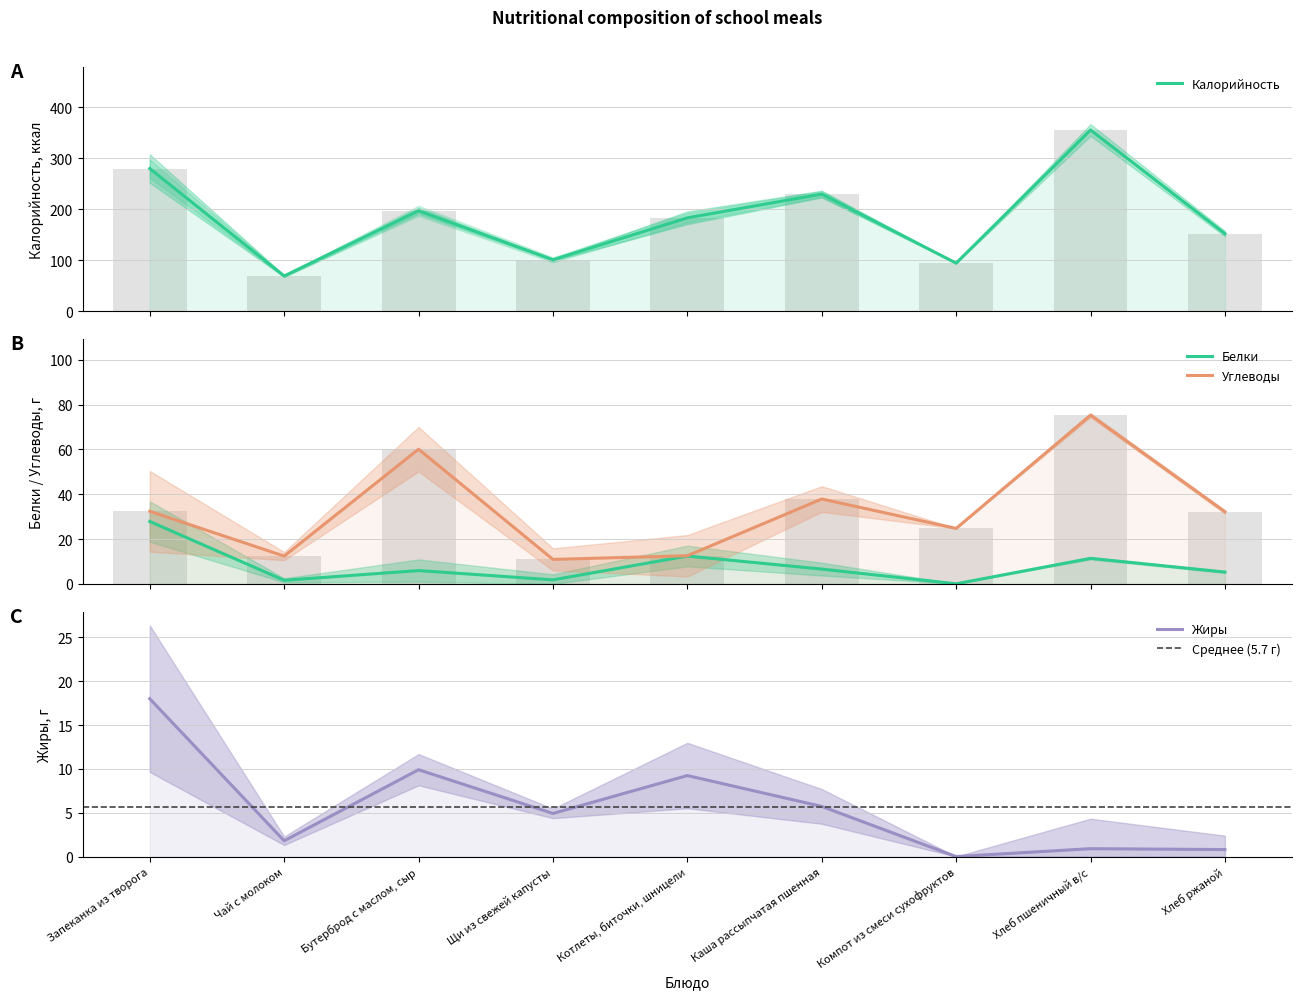

Reading left to right, transcribe all the data shown in this chart.

Калорийность: Запеканка из творога=279.6	Чай с молоком=69.0	Бутерброд с маслом, сыр=196.8	Щи из свежей капусты=100.8	Котлеты, биточки, шницели=183.0	Каша рассыпчатая пшенная=229.5	Компот из смеси сухофруктов=94.2	Хлеб пшеничный в/с=355.2	Хлеб ржаной=152.0
Белки: Запеканка из творога=27.8	Чай с молоком=1.6	Бутерброд с маслом, сыр=5.9	Щи из свежей капусты=1.8	Котлеты, биточки, шницели=12.4	Каша рассыпчатая пшенная=6.6	Компот из смеси сухофруктов=0.0	Хлеб пшеничный в/с=11.4	Хлеб ржаной=5.3
Жиры: Запеканка из творога=18.0	Чай с молоком=1.8	Бутерброд с маслом, сыр=9.9	Щи из свежей капусты=4.9	Котлеты, биточки, шницели=9.2	Каша рассыпчатая пшенная=5.7	Компот из смеси сухофруктов=0.0	Хлеб пшеничный в/с=0.9	Хлеб ржаной=0.8
Углеводы: Запеканка из творога=32.4	Чай с молоком=12.4	Бутерброд с маслом, сыр=60.1	Щи из свежей капусты=10.9	Котлеты, биточки, шницели=12.6	Каша рассыпчатая пшенная=37.9	Компот из смеси сухофруктов=24.8	Хлеб пшеничный в/с=75.3	Хлеб ржаной=32.2